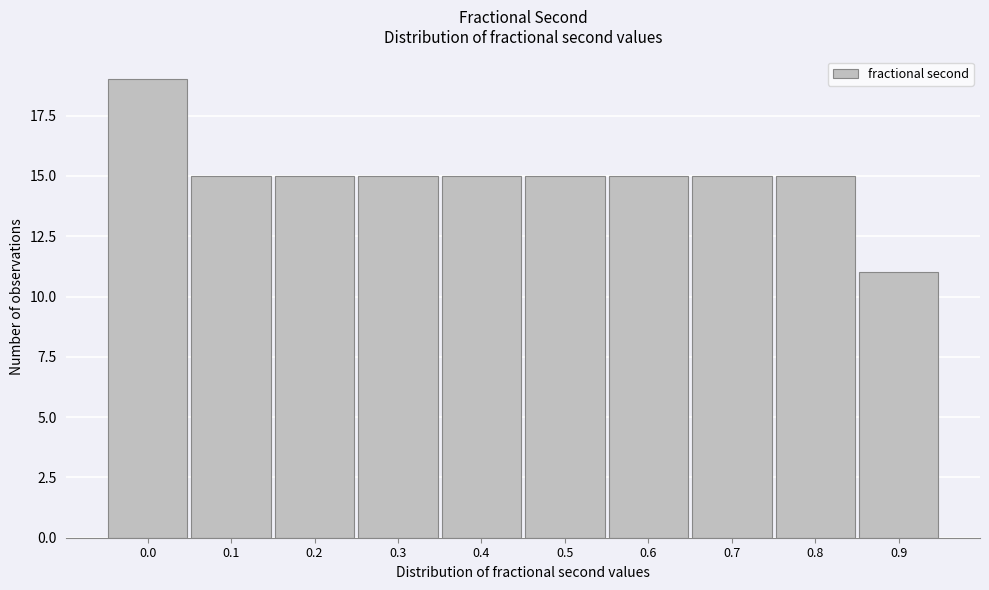

Reading left to right, transcribe all the data shown in this chart.

19	15	15	15	15	15	15	15	15	11